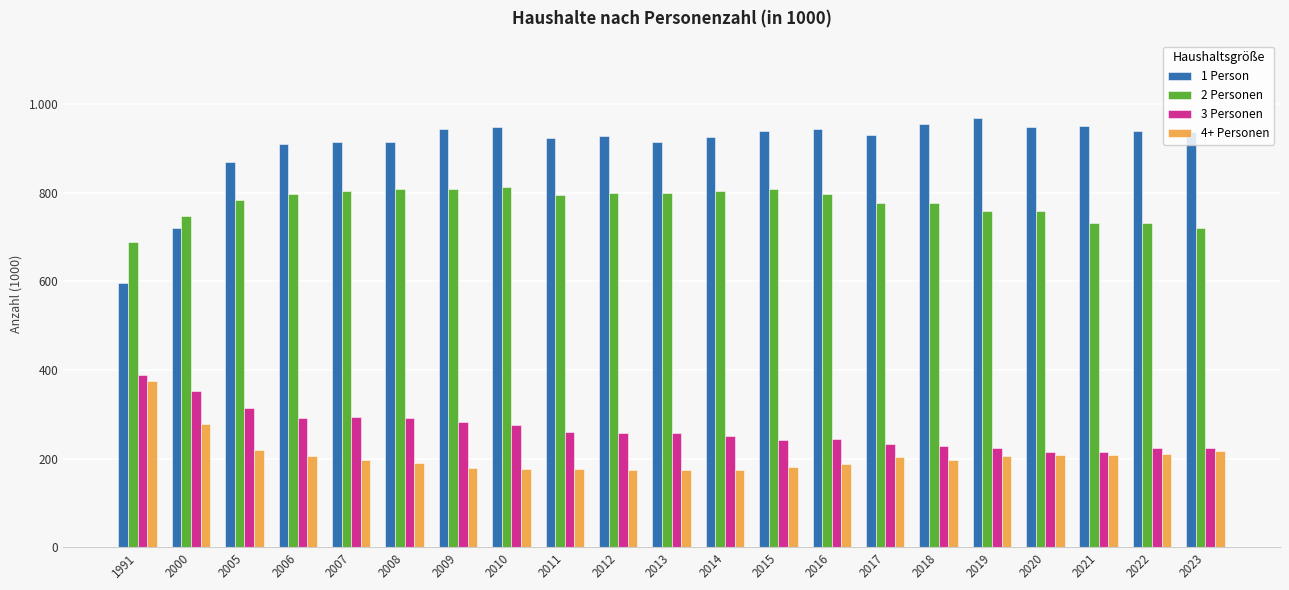

Are the bars grouped side by side (vs. stacked)?

Yes